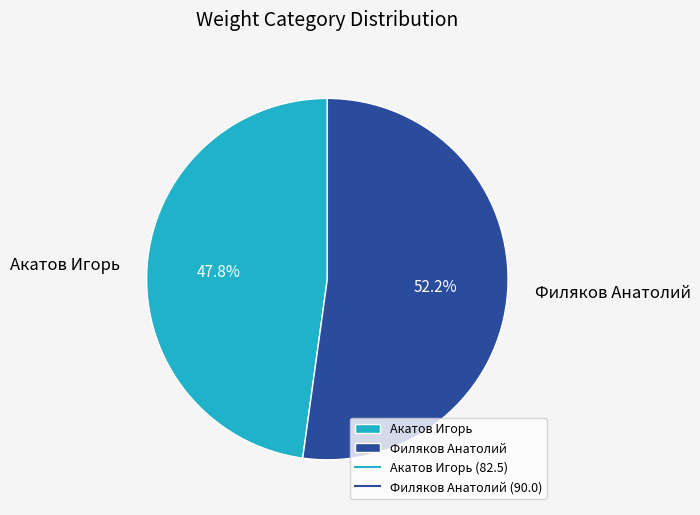

How many slices are in this pie chart?

2